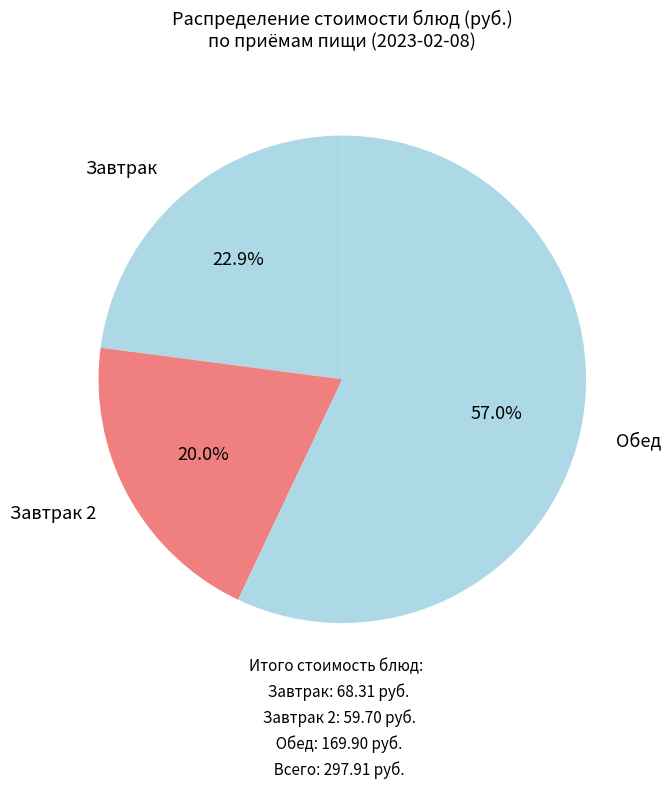

How many slices are in this pie chart?

3